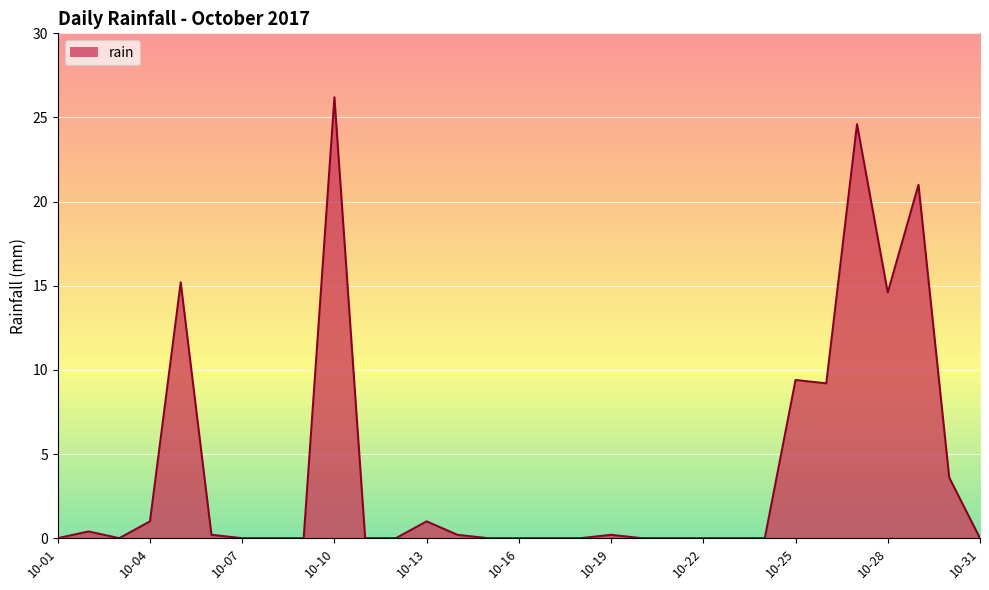

What is the maximum value shown in the chart?

26.2